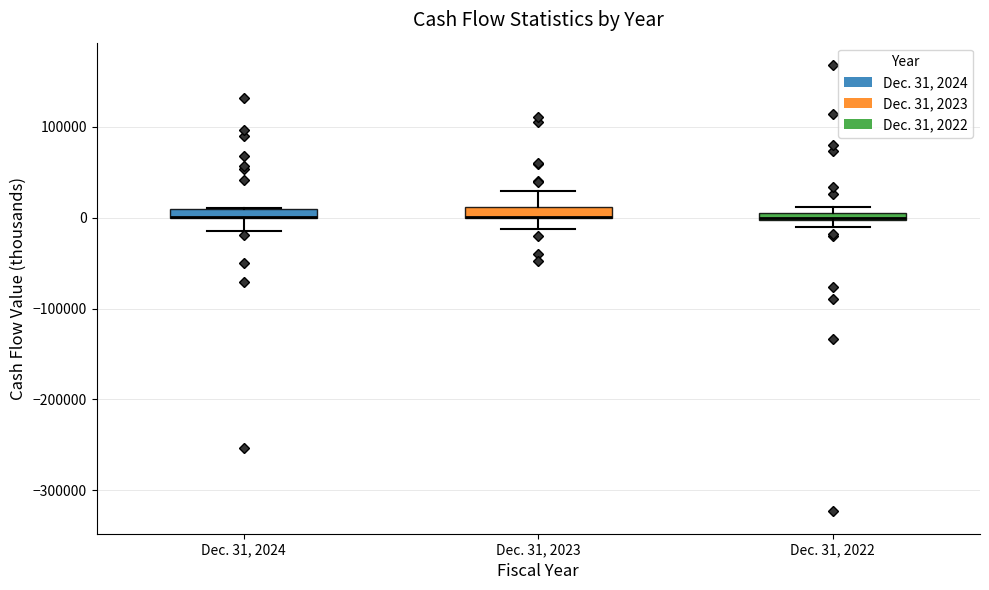

Where does the lower whisker of the box for Dec. 31, 2023 end on the y-axis? The values are not printed on the chart, so give them approximately, as read against the axis.

-10000